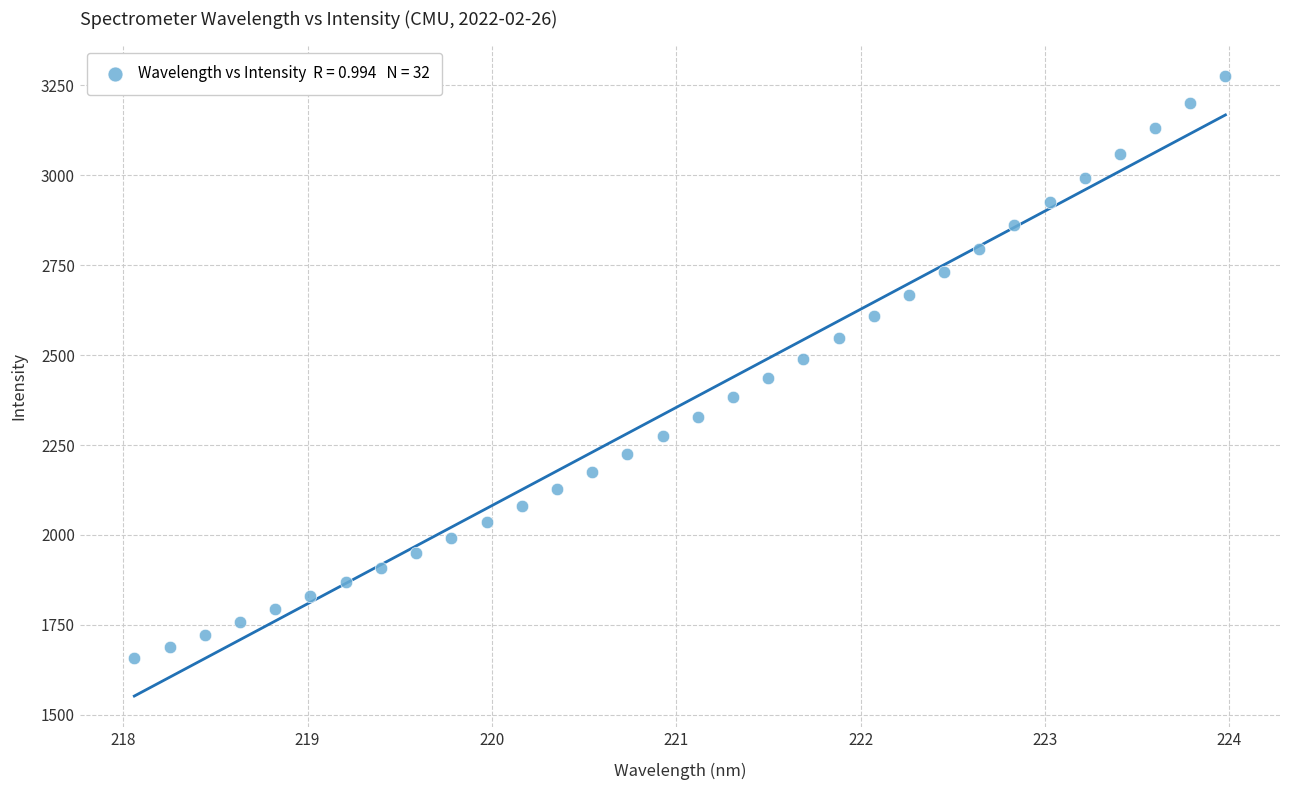

What is the range of Y values (max minus min)?

1616.9